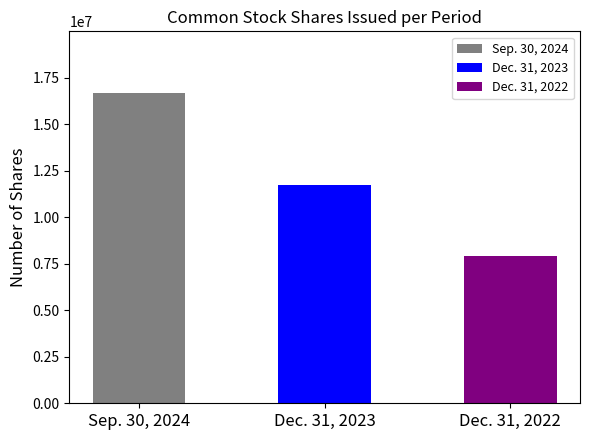

At Common stock shares issued, list the series in order from smallest to largest.

Dec. 31, 2022, Dec. 31, 2023, Sep. 30, 2024